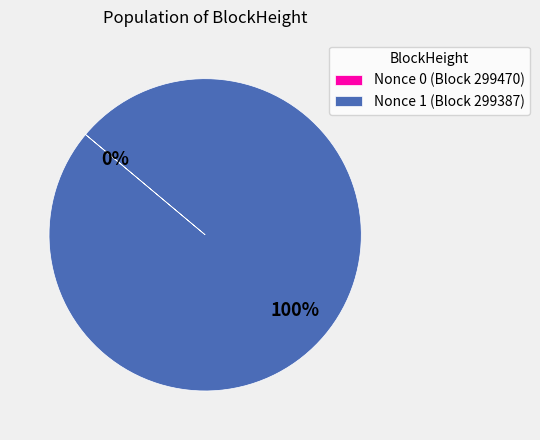

The Nonce 1 (Block 299387) slice represents 100% of the pie. True or false?

True